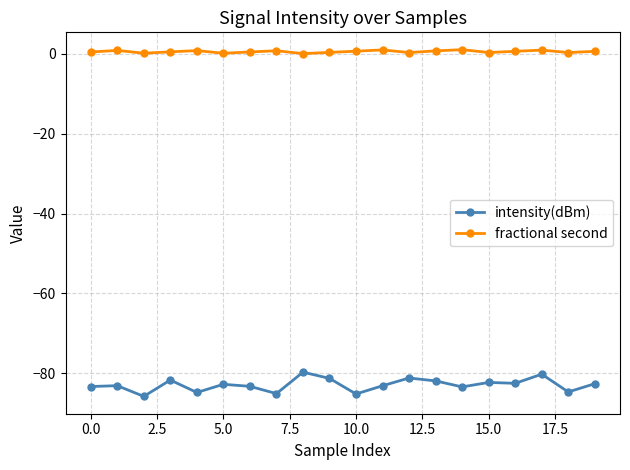

What is the average value of the intensity(dBm) series?

-82.9